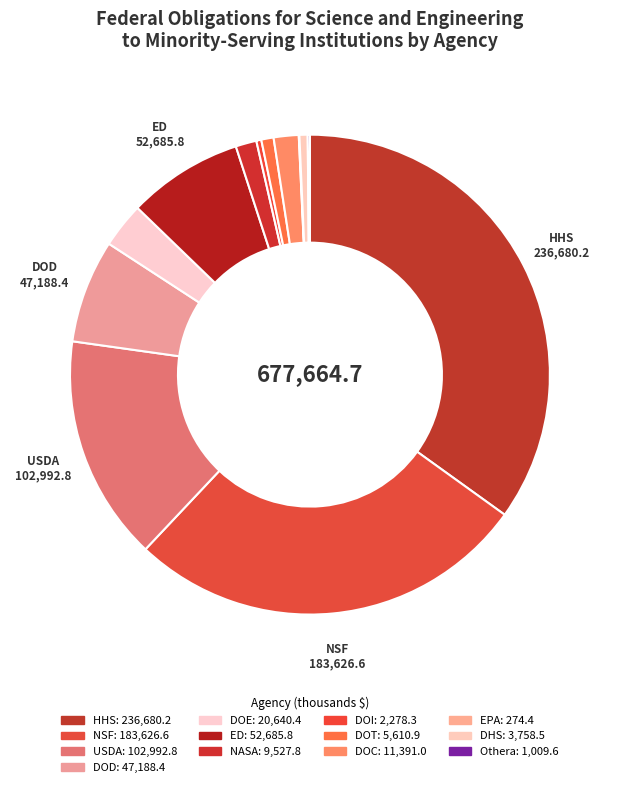

Combined, what portion of the pie is EPA and ED?

7.8%